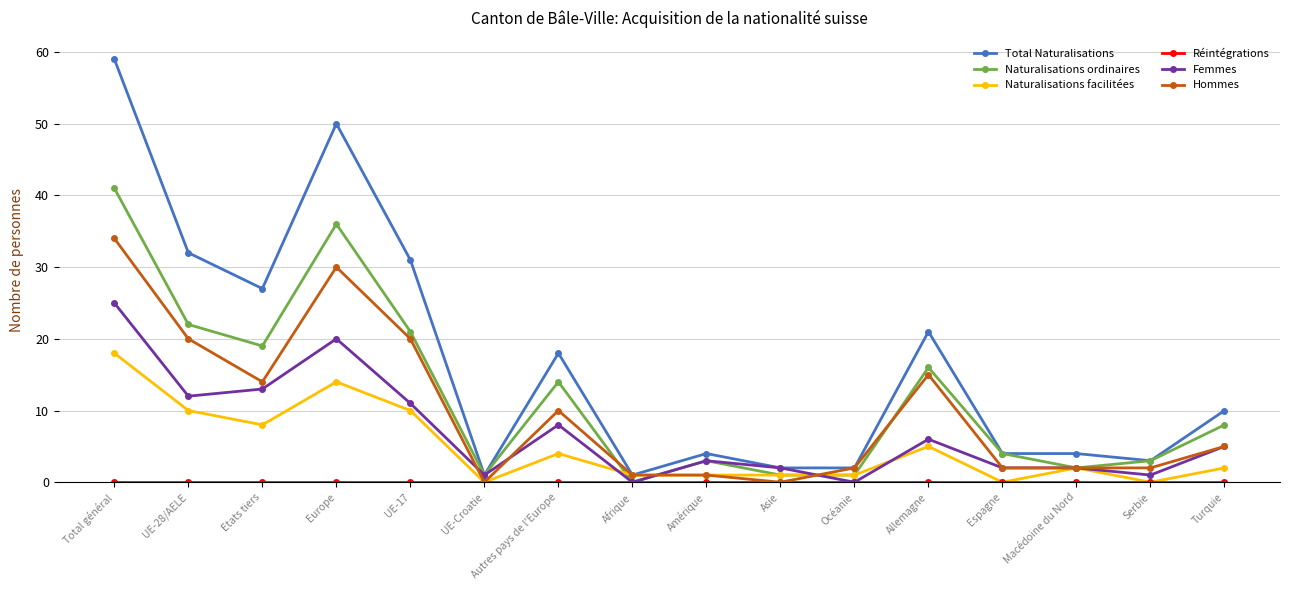

Count the number of data series in this chart.

6